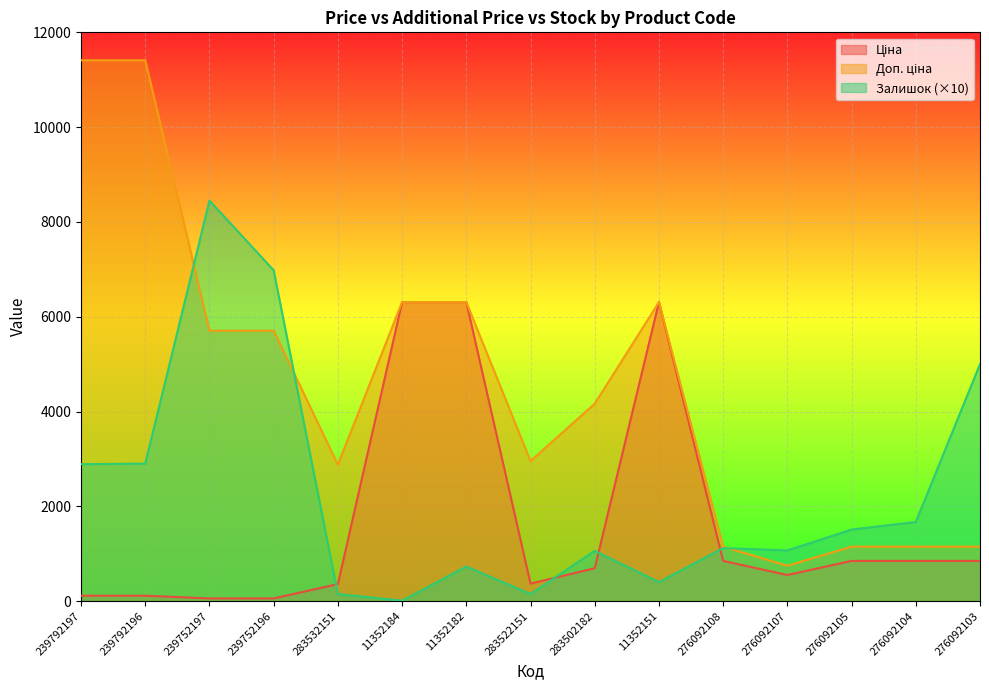

True or false: Доп. ціна and Ціна cross at least once.

False